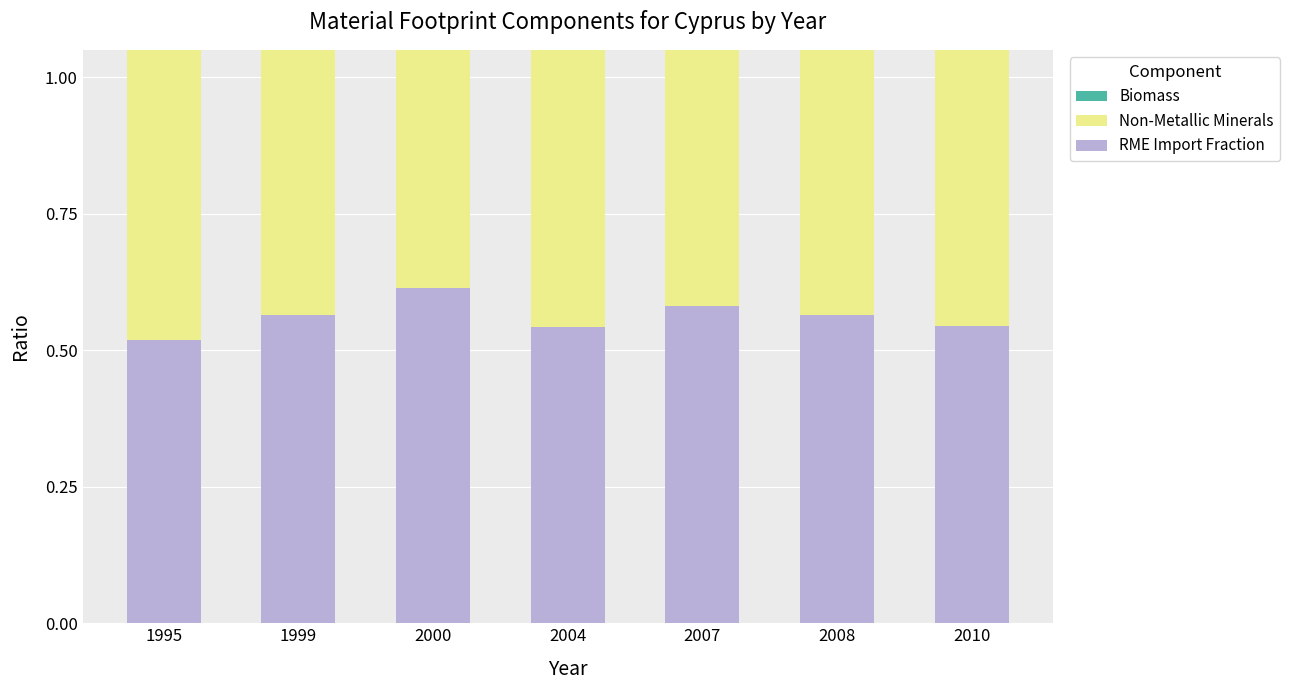

At which category does the chart reach its minimum across all series?

1995